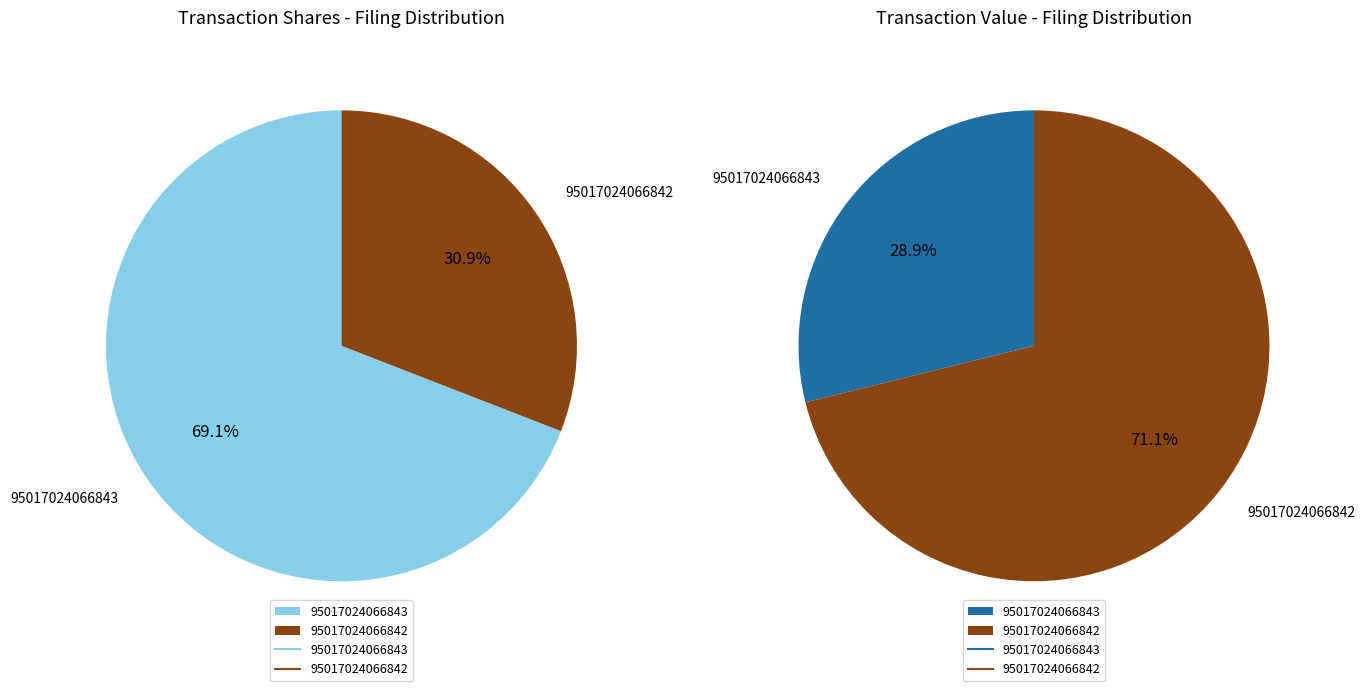

Is 95017024066842 the majority of the pie?

Yes